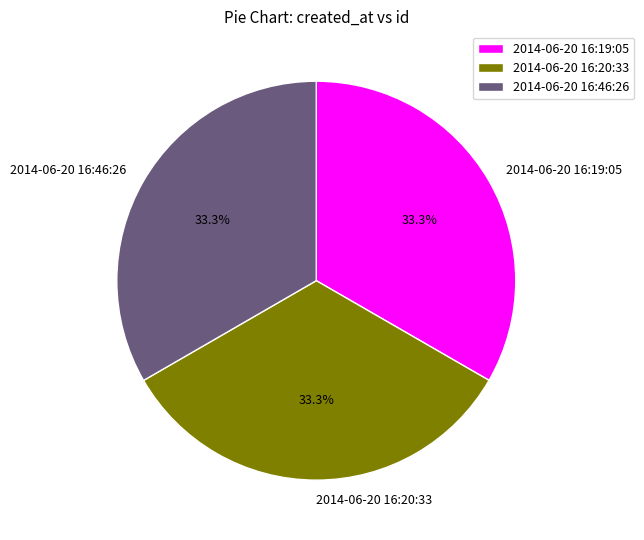

Count the number of slices in the pie.

3